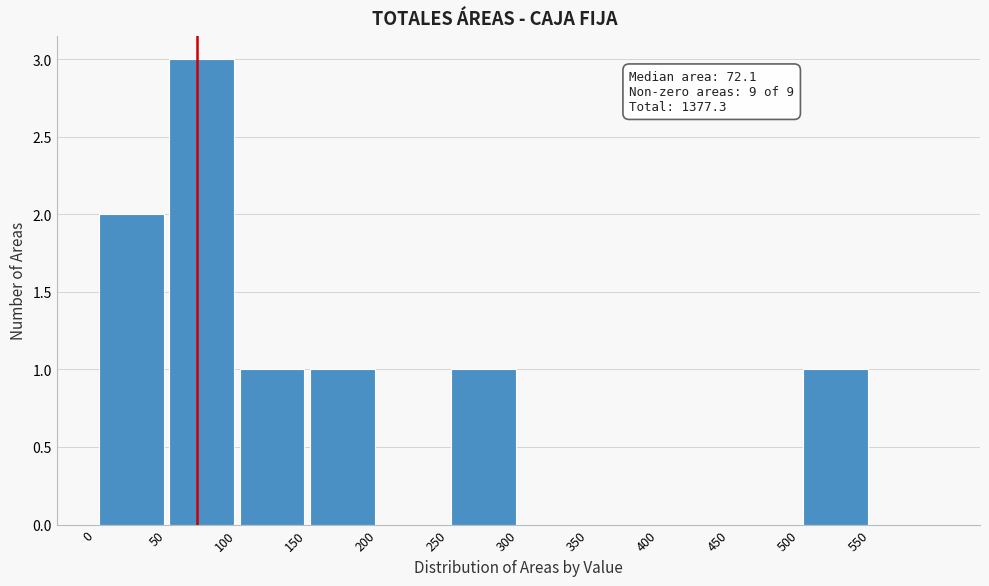

Over which range of the x-axis is the bar tallest?

50 to 100